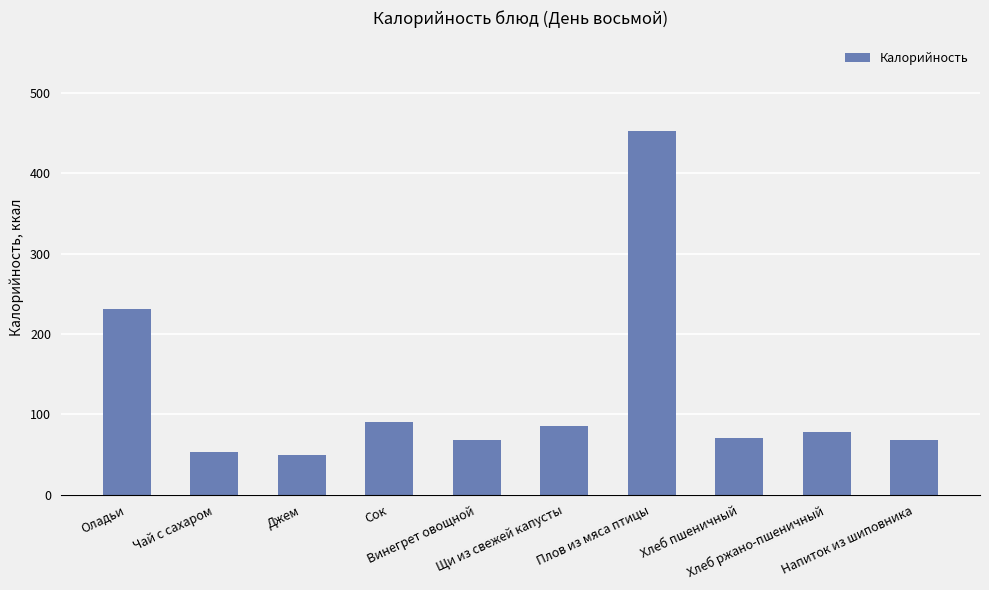

Approximately how many times larger is the value at Плов из мяса птицы compared to Щи из свежей капусты?

5.3